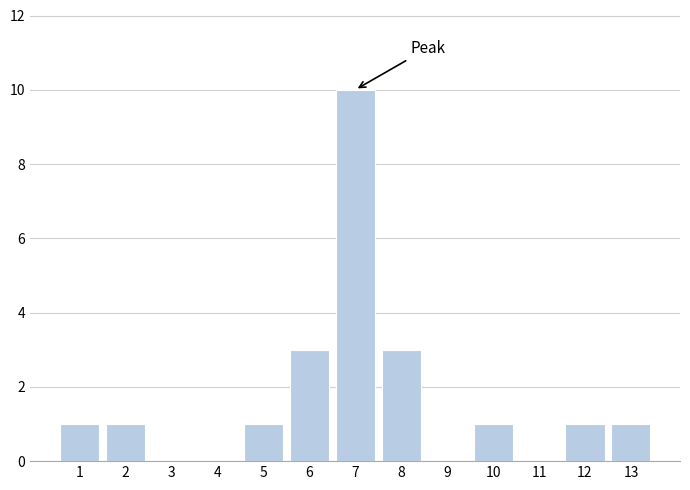

Reading left to right, transcribe all the data shown in this chart.

1=1	2=1	3=0	4=0	5=1	6=3	7=10	8=3	9=0	10=1	11=0	12=1	13=1